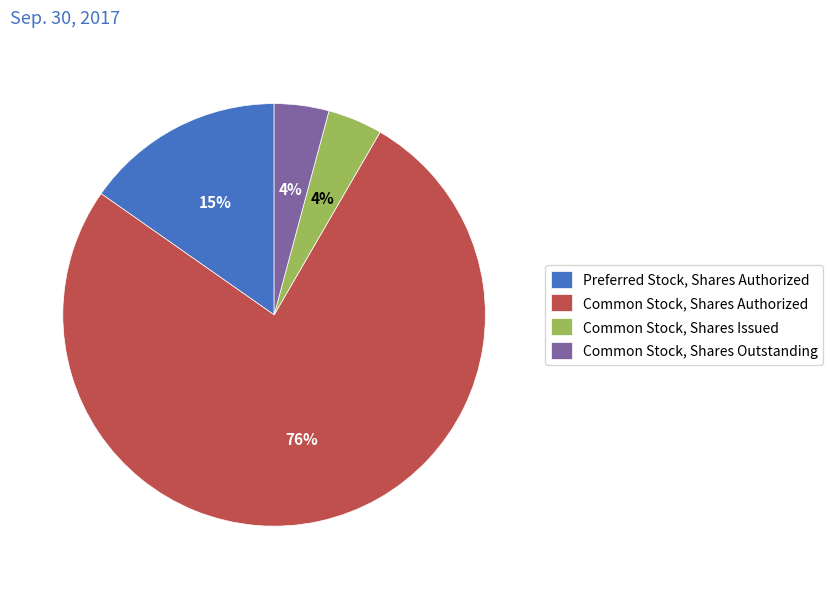

Between Preferred Stock, Shares Authorized and Common Stock, Shares Issued, which is larger?

Preferred Stock, Shares Authorized